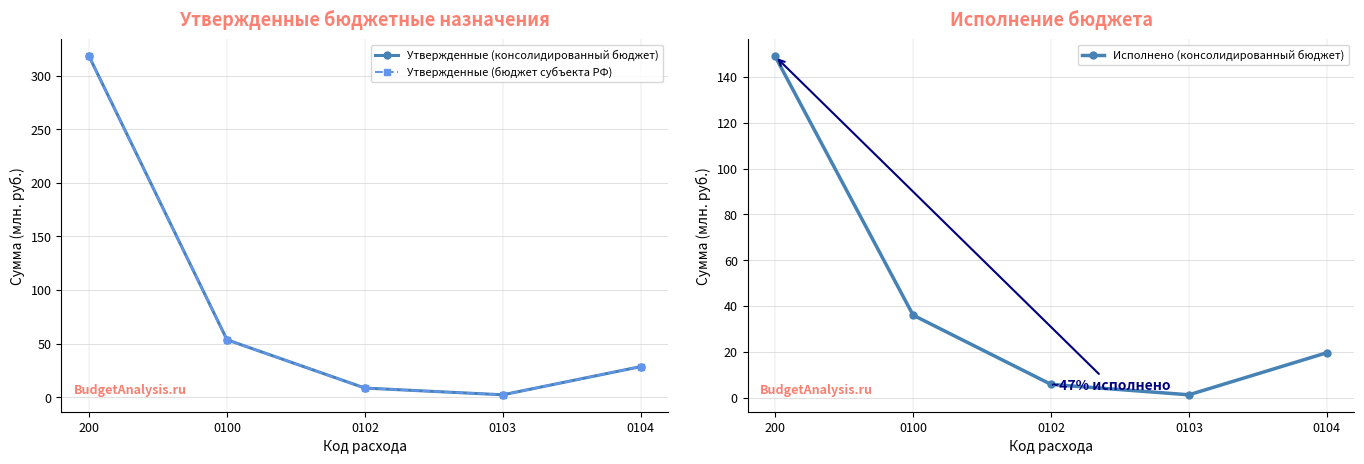

What position from the left is 0100?

2